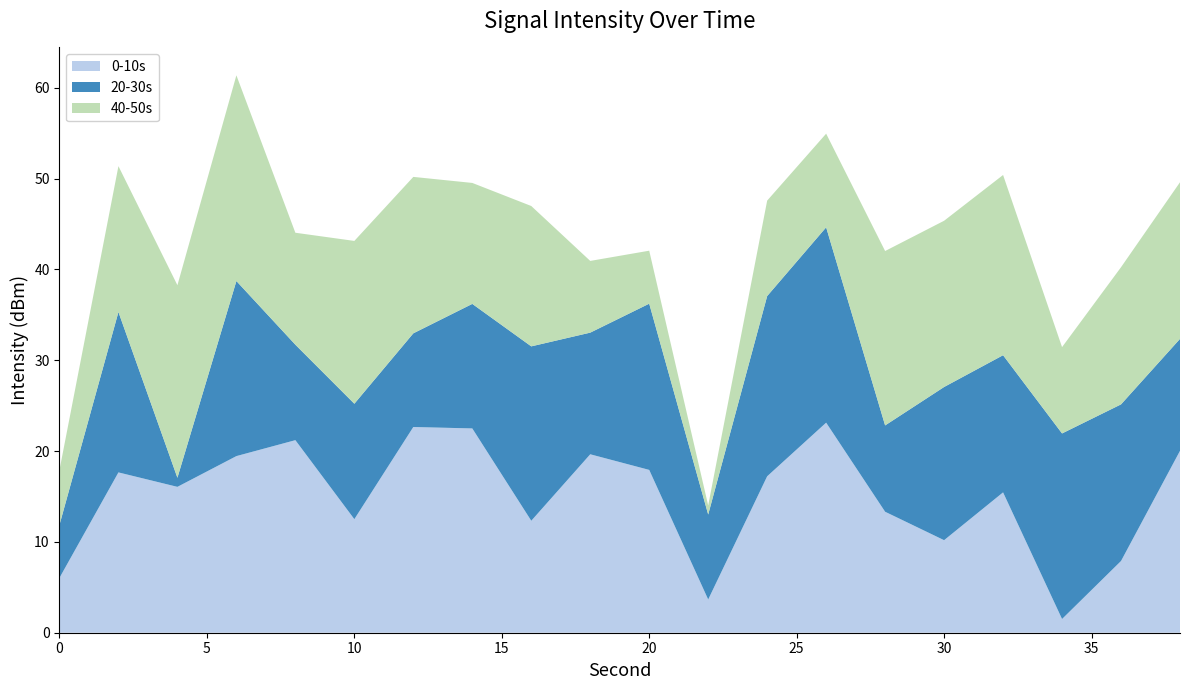

What is the minimum value for 0-10s?

1.5